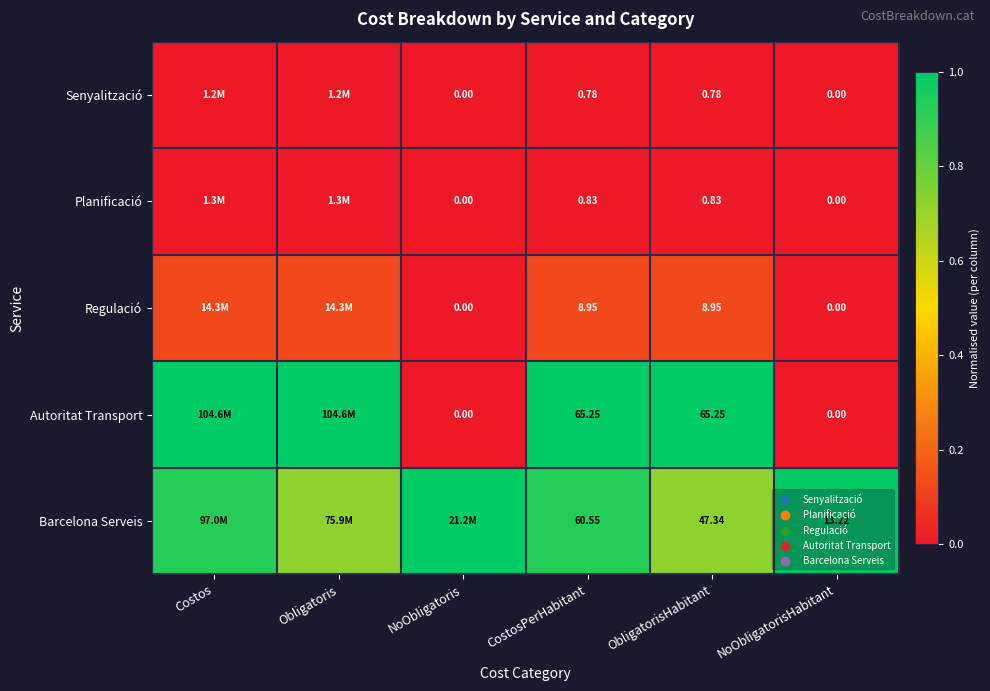

Is the value of Regulació at CostosPerHabitant greater than the value of Barcelona Serveis at CostosPerHabitant?

No